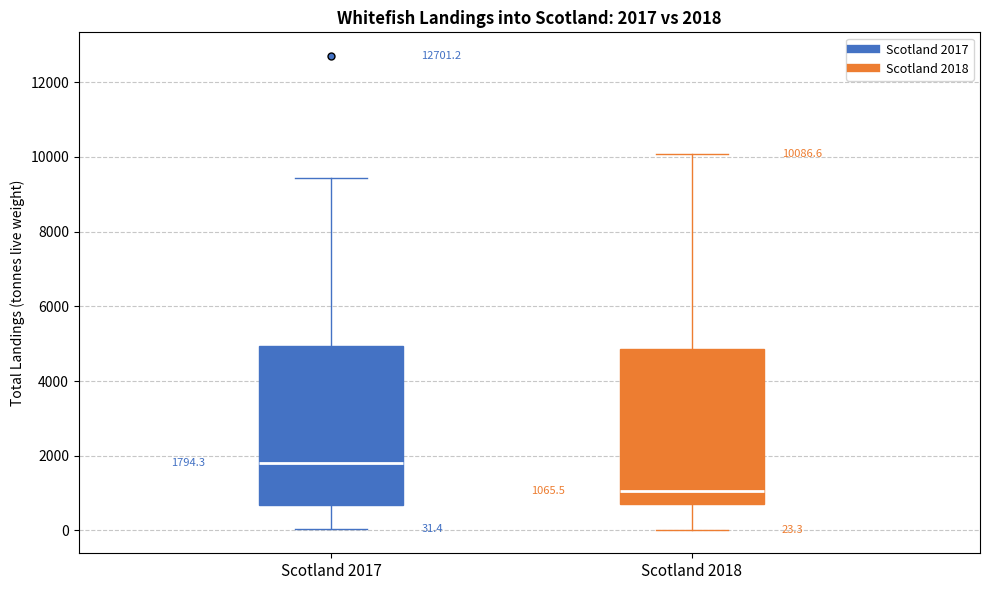

Which box has the highest median line?

Scotland 2017